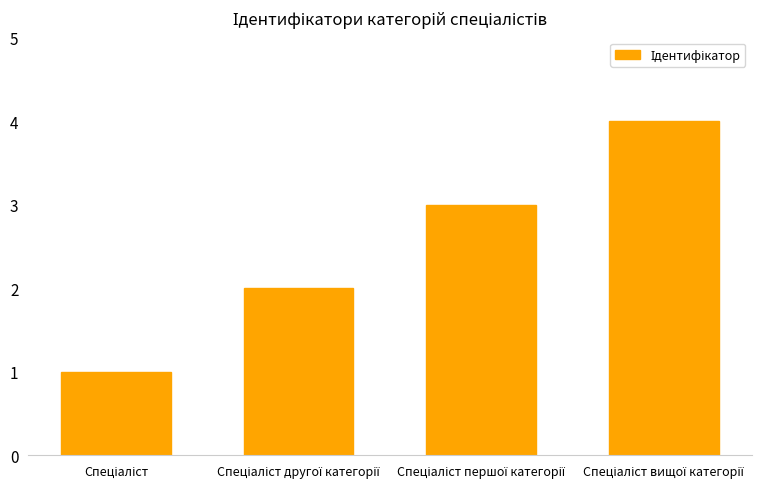

Are the bars horizontal?

No